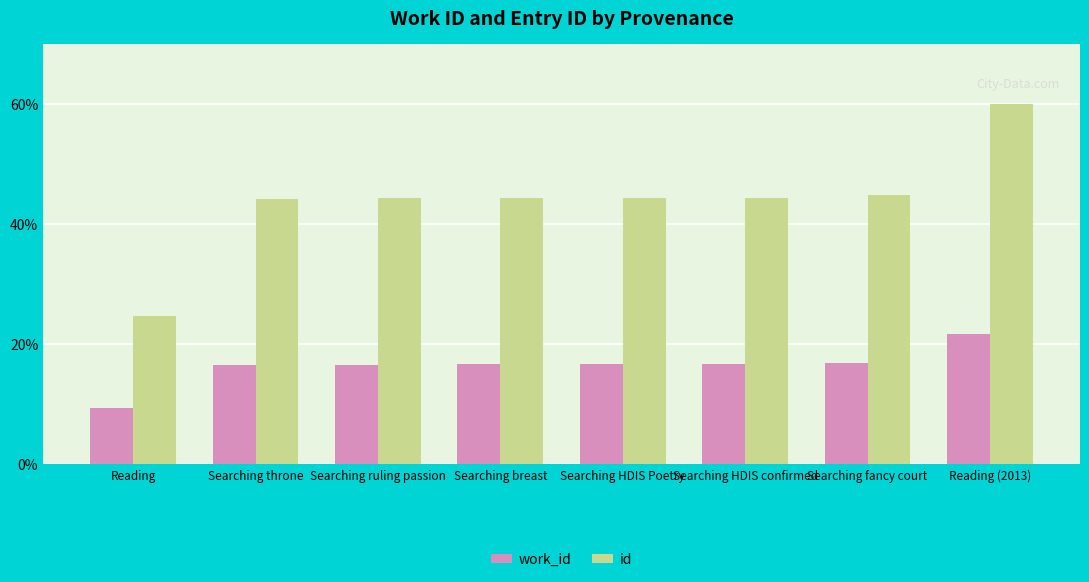

How many data points in work_id are less than 16?

1